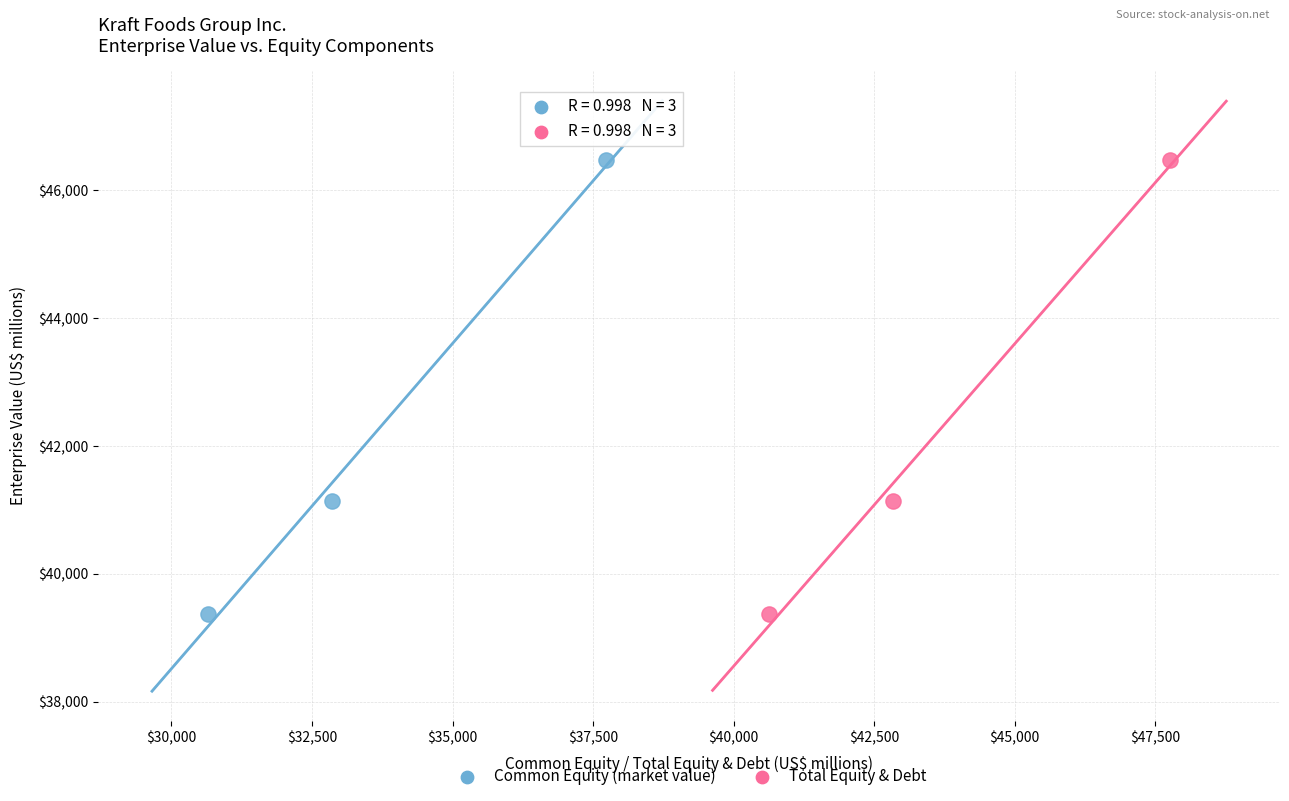

What are all the series names shown in the legend?

Common Equity (market value), Total Equity & Debt